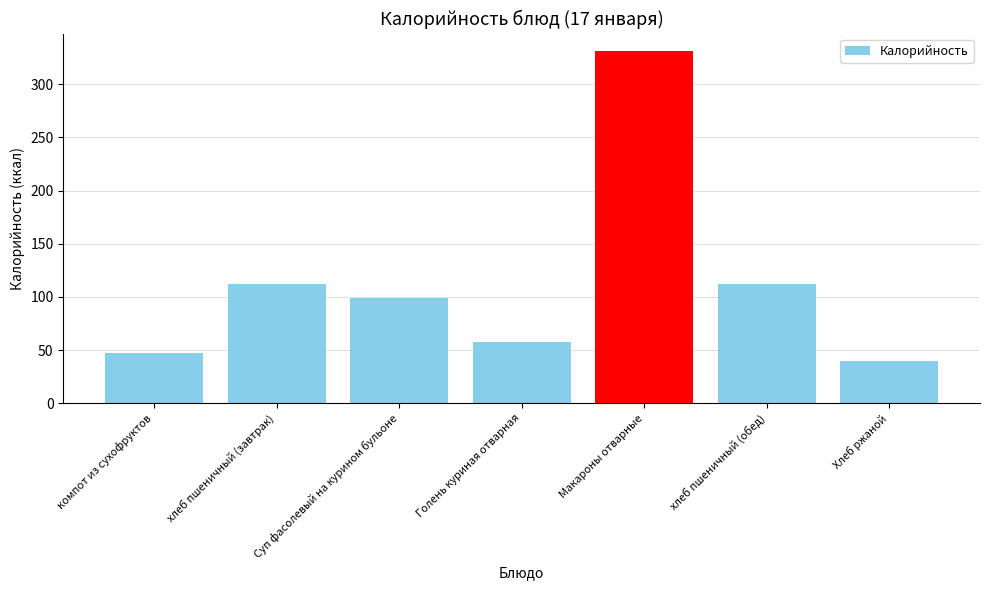

What is the label of the 2nd bar from the left?

хлеб пшеничный (завтрак)